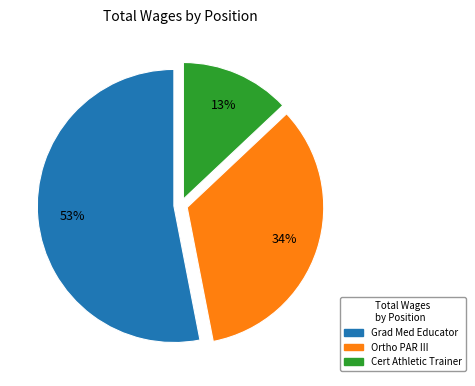

True or false: Ortho PAR III accounts for 21% of the total.

False